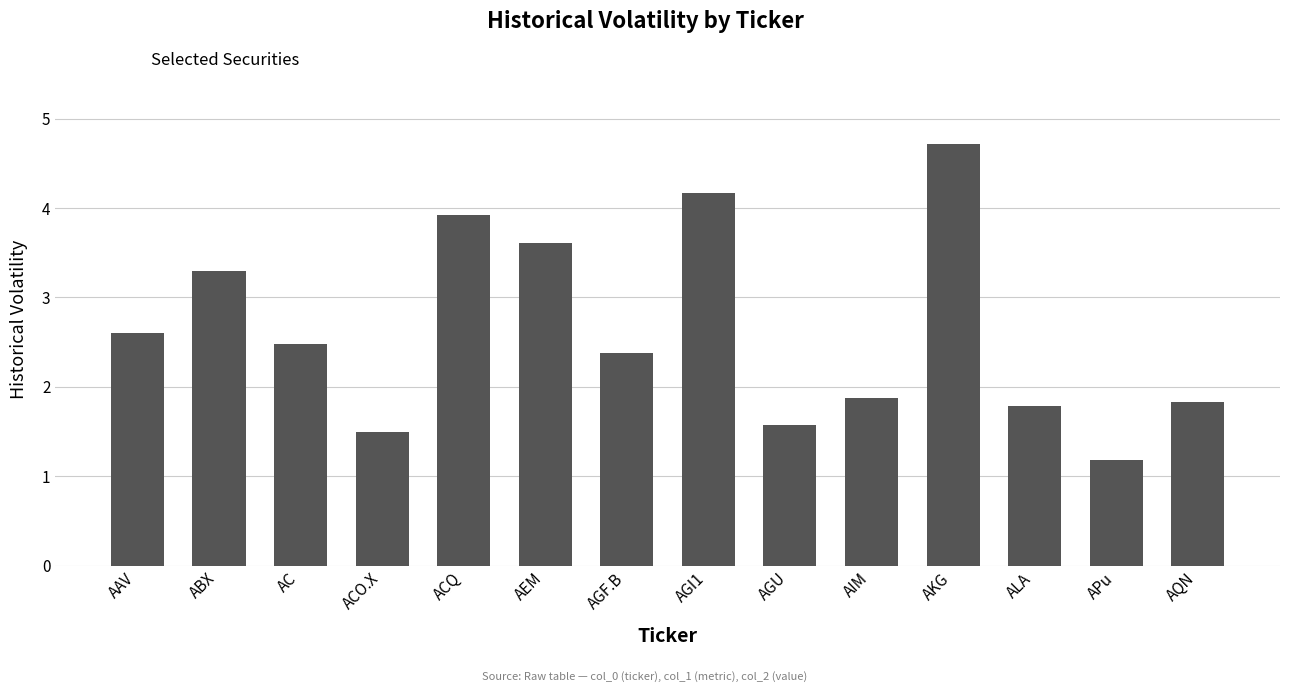

Which label corresponds to the smallest value in the chart?

APu